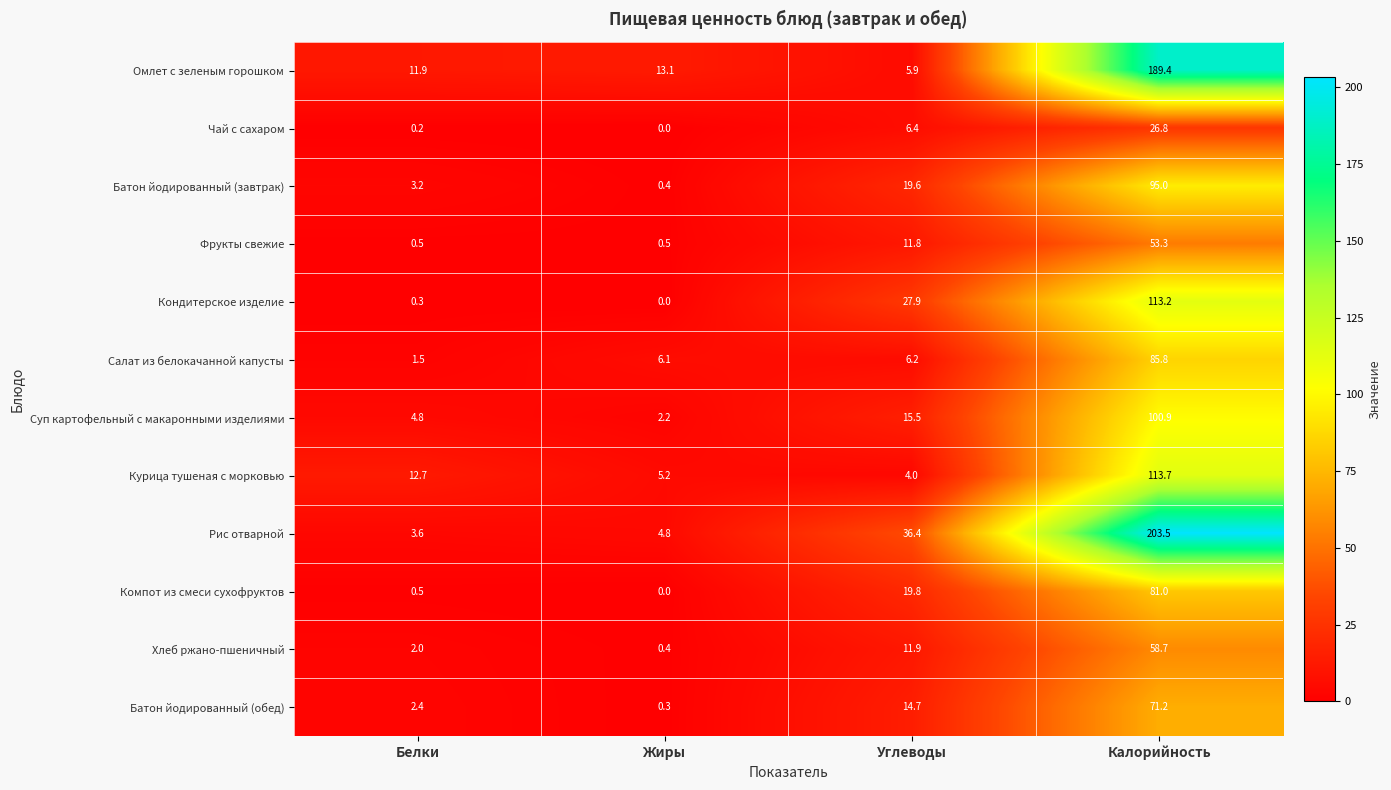

The Рис отварной series shows 61.6 at Углеводы. True or false?

False